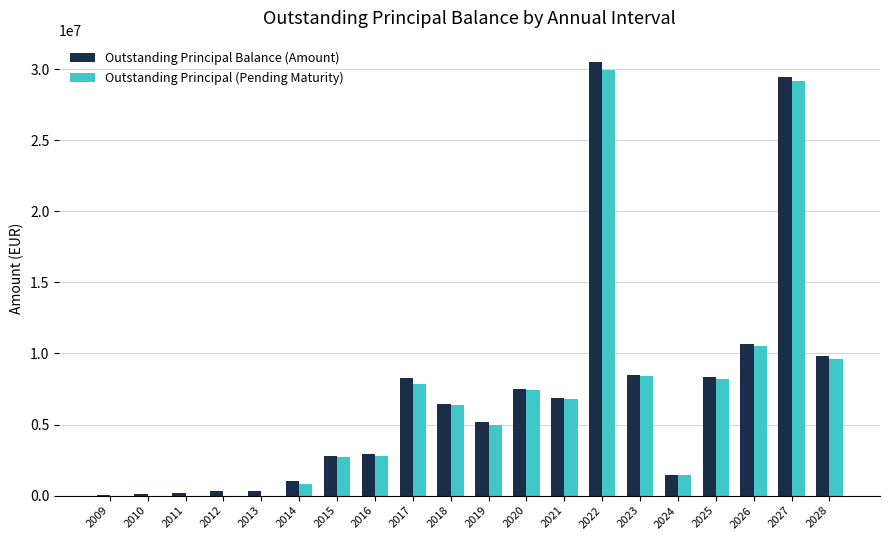

Where is Outstanding Principal Balance (Amount) nearest to the value 15251814?

2026